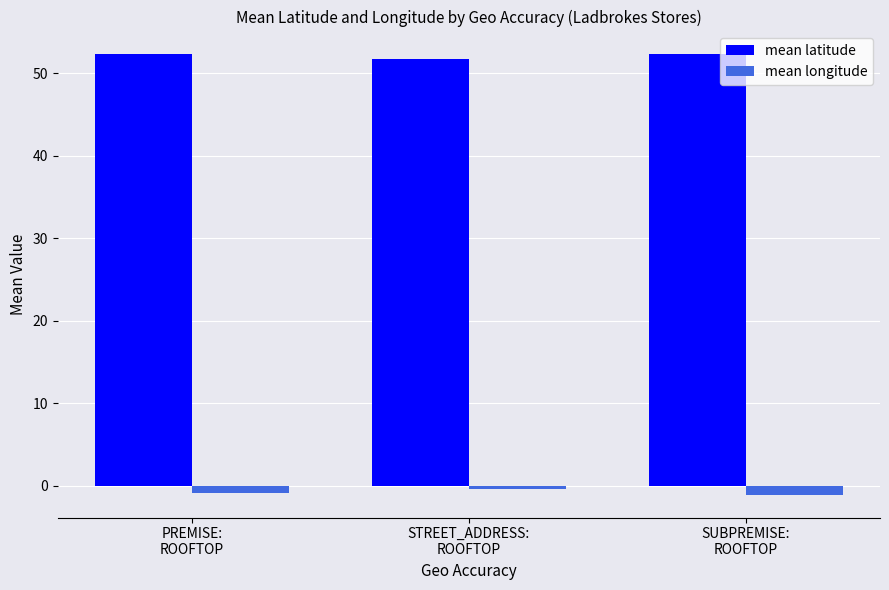

What position from the right is SUBPREMISE:
ROOFTOP?

1